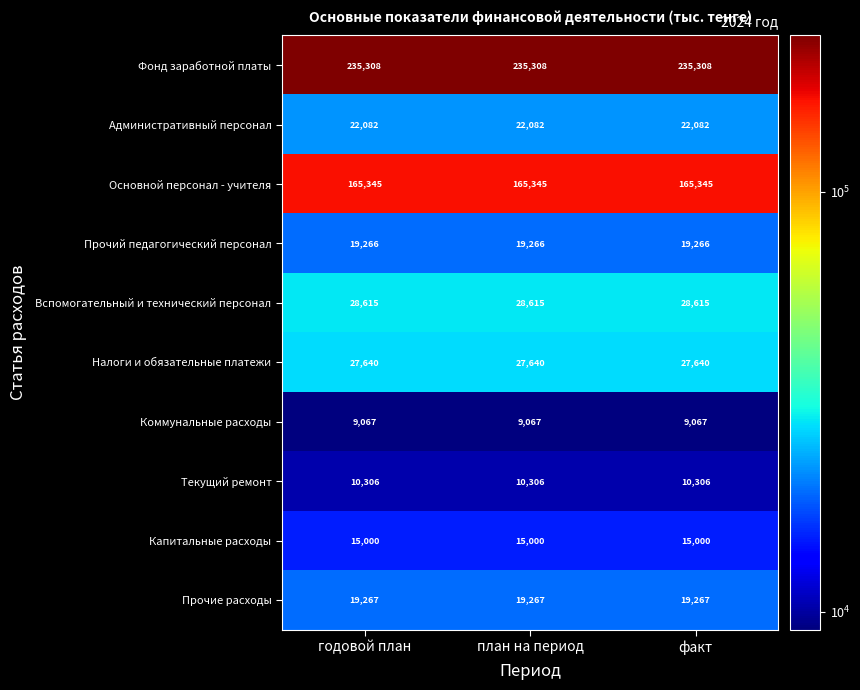

How many distinct data groups are displayed?

10